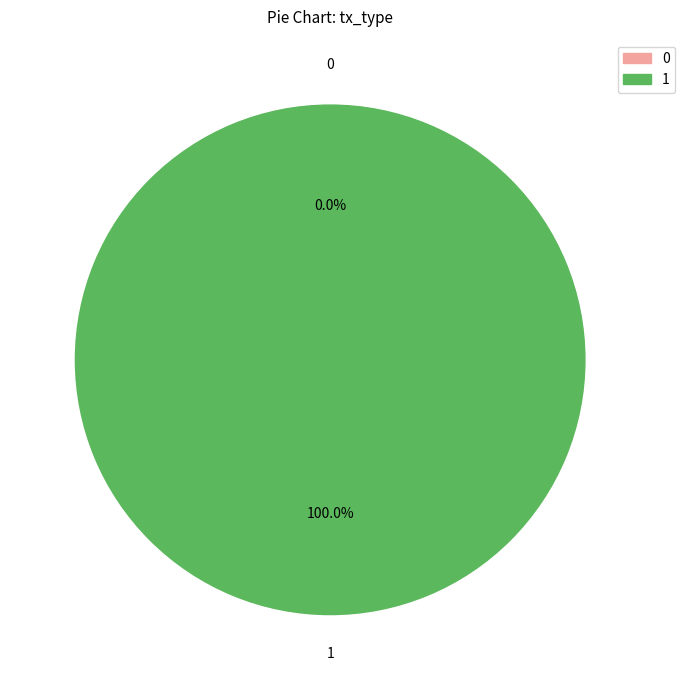

Which slice is the largest?

Regular